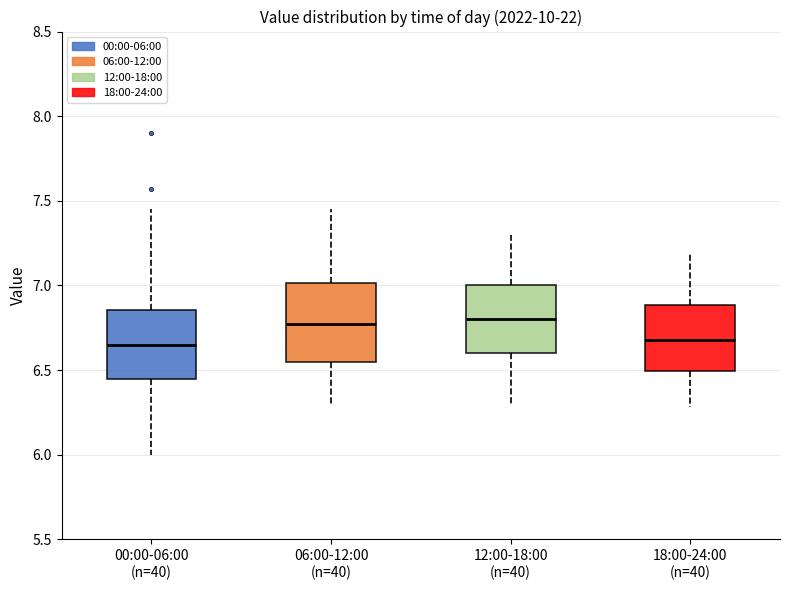

Reading left to right, read every box against the y-axis: the position of its median line, the range the box covers, and the ends of its whiskers. The values are not printed on the chart, so give them approximately, as read against the axis.

00:00-06:00 (n=40): median 6.65, box 6.45 to 6.85, whiskers 6.00 to 7.45
06:00-12:00 (n=40): median 6.80, box 6.55 to 7.00, whiskers 6.30 to 7.45
12:00-18:00 (n=40): median 6.80, box 6.60 to 7.00, whiskers 6.30 to 7.30
18:00-24:00 (n=40): median 6.70, box 6.50 to 6.90, whiskers 6.30 to 7.20